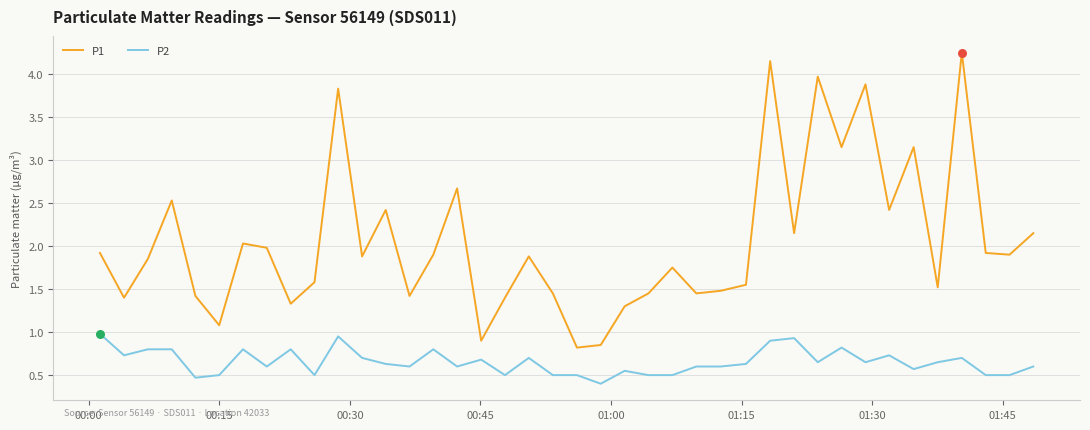

Which series has the largest range (max minus min)?

P1